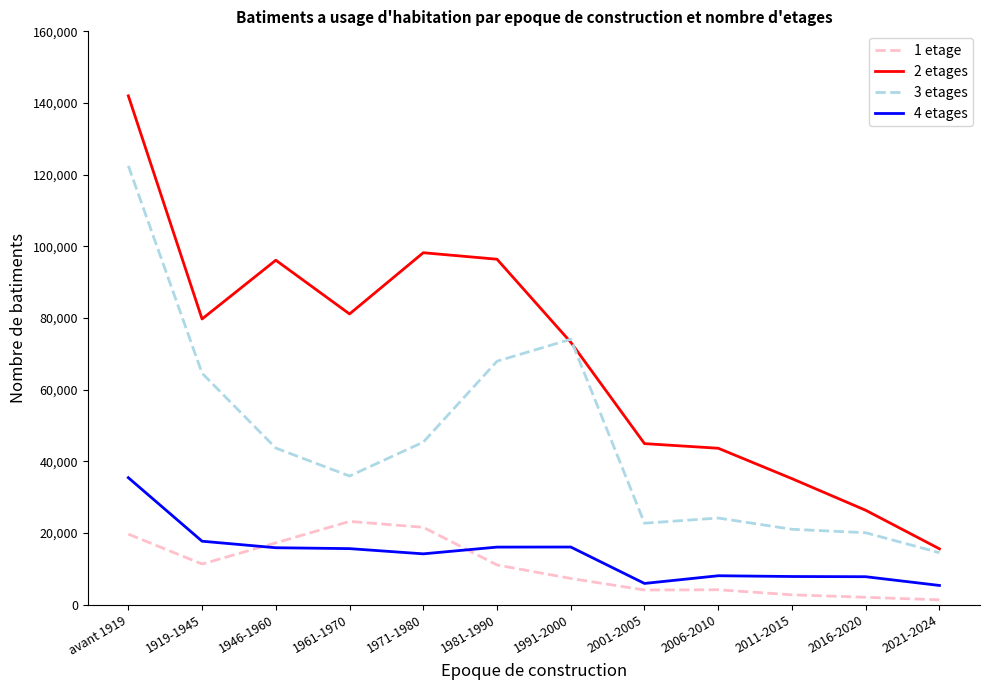

What is the difference between the maximum and second lowest values in the 4 etages series?

29504